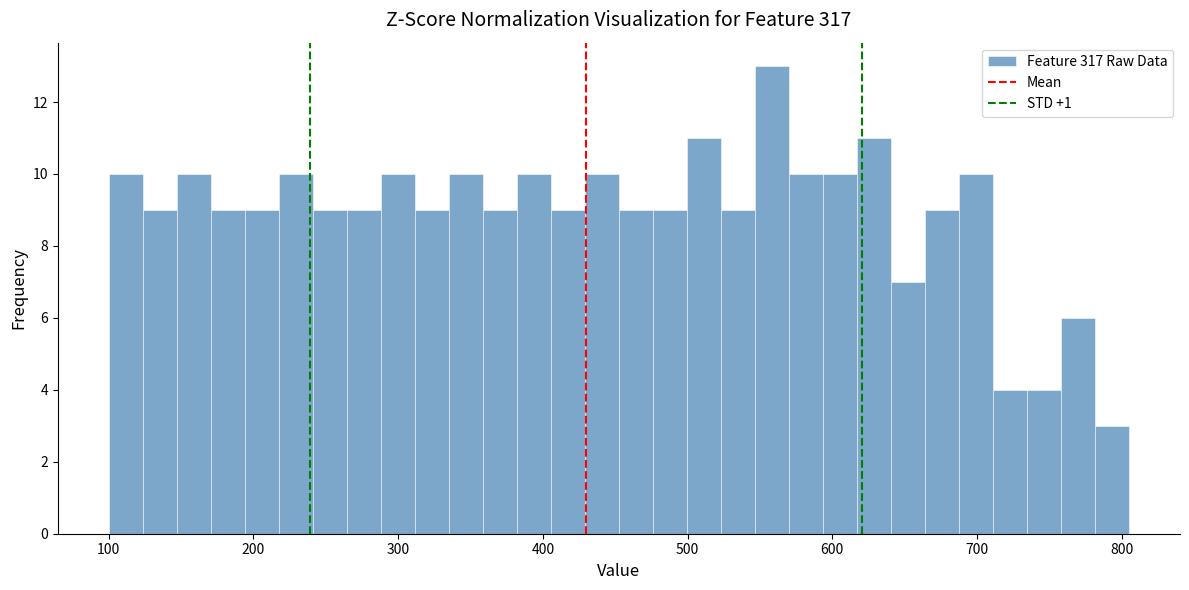

Around what value on the x-axis is the tallest bar? Give the approximate position of its centre, as read against the axis.

560